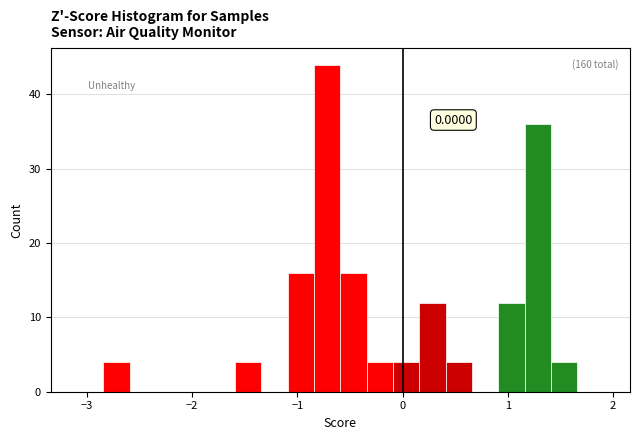

Around what value on the x-axis is the tallest bar? Give the approximate position of its centre, as read against the axis.

-0.7